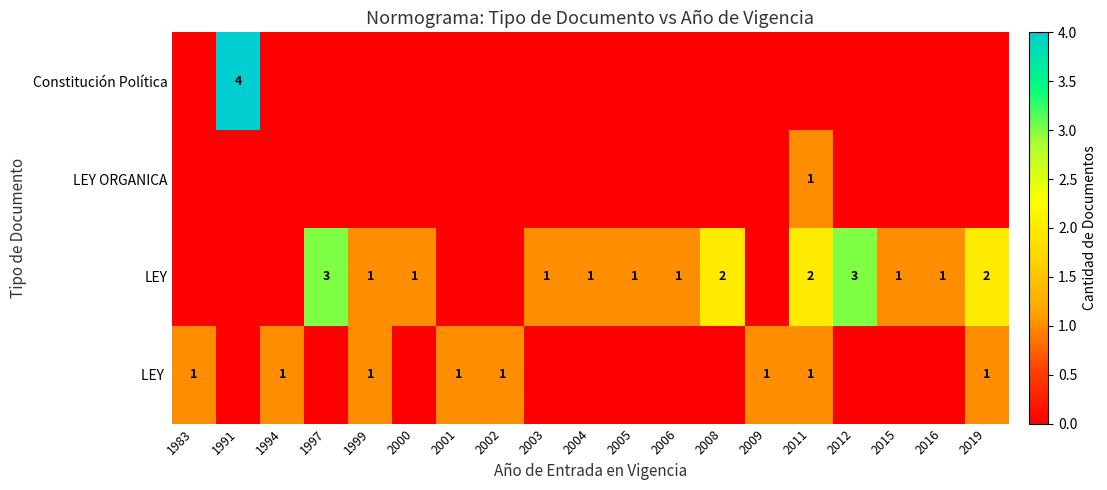

True or false: LEY has a value of 2 at 1999.

False